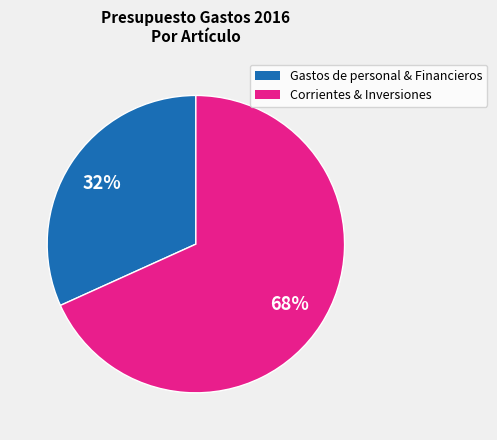

Is Corrientes & Inversiones the majority of the pie?

Yes